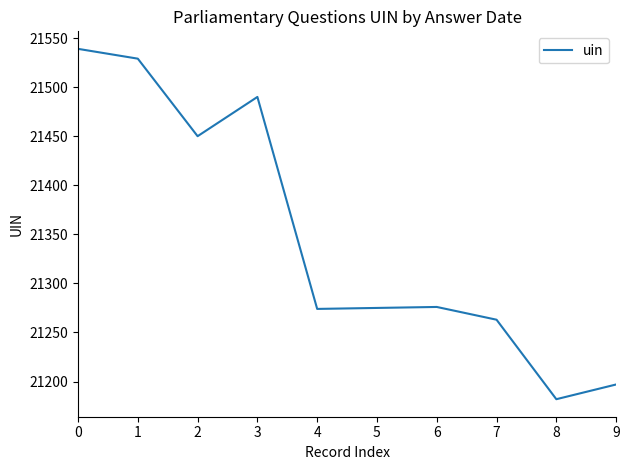

The value at 2 is 21450. True or false?

True